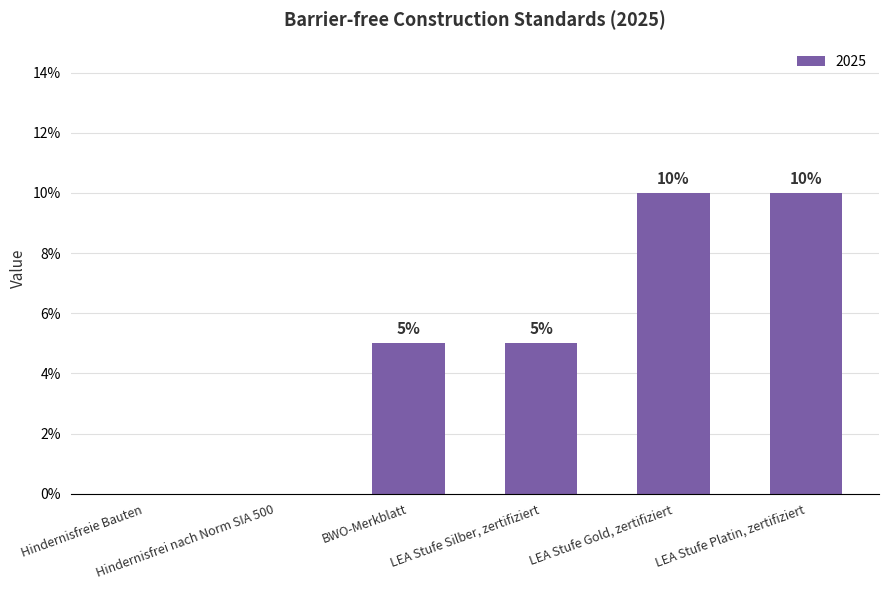

How many categories are shown in the chart?

6